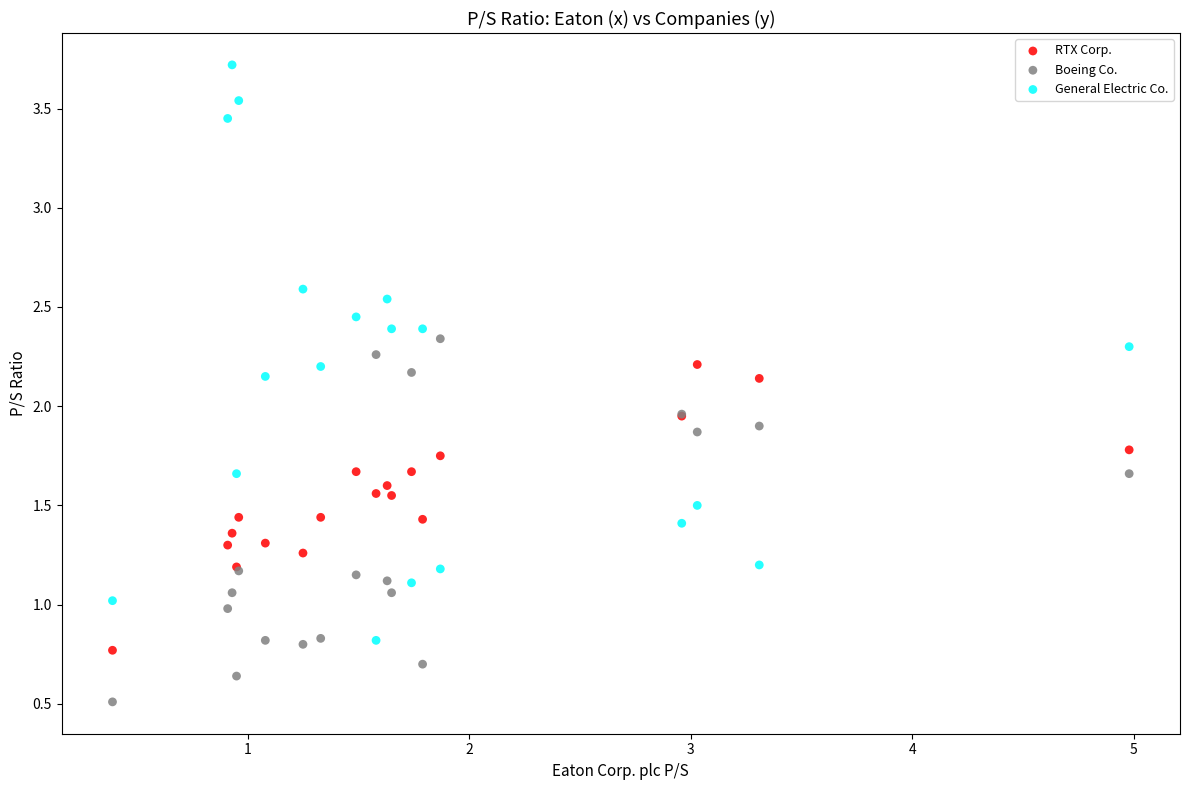

Which series contains the highest Y value?

General Electric Co.